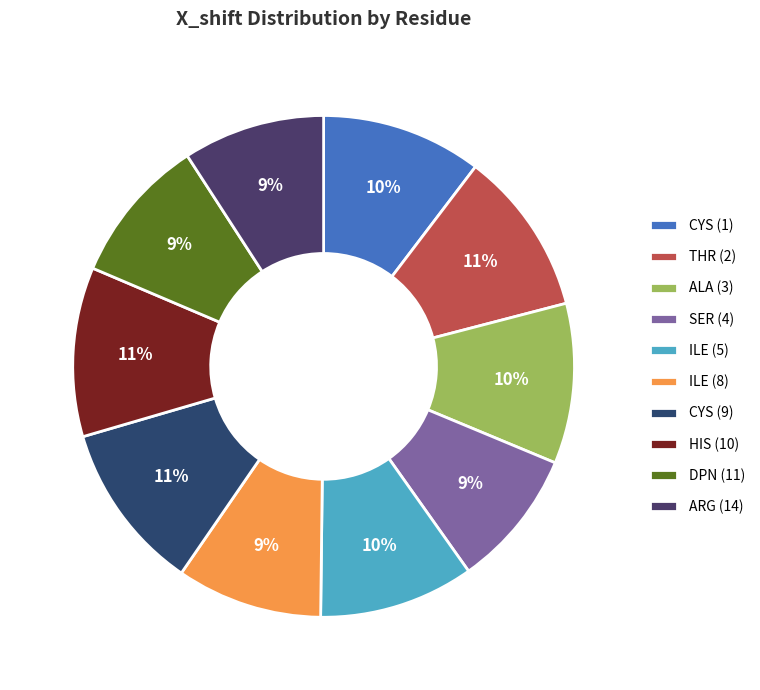

How many slices are in this pie chart?

10